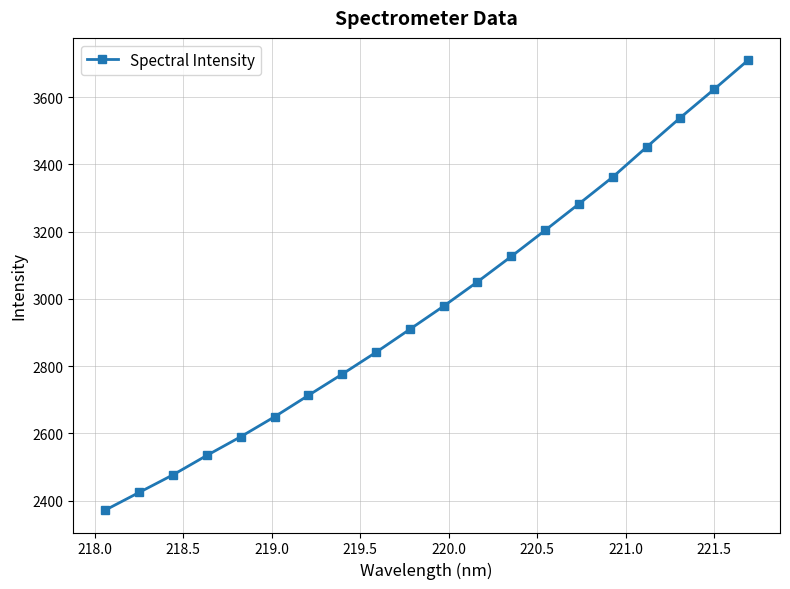

What is the average value?

2980.6